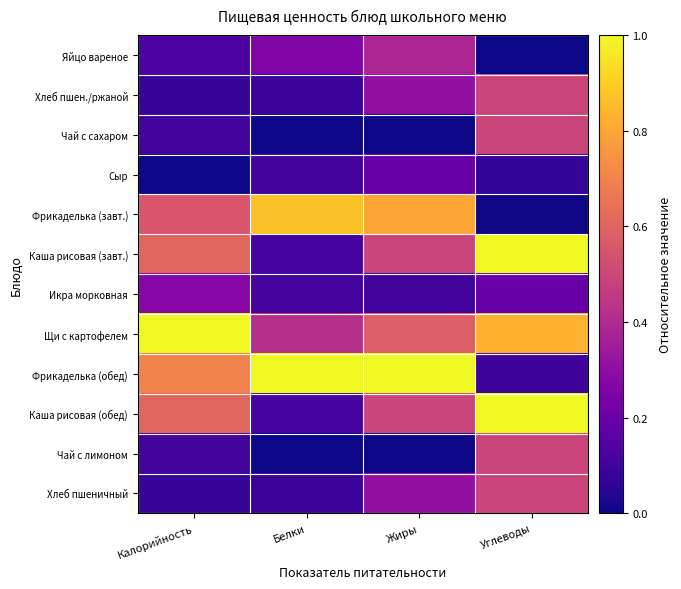

Which category has the lowest value across all series?

Углеводы